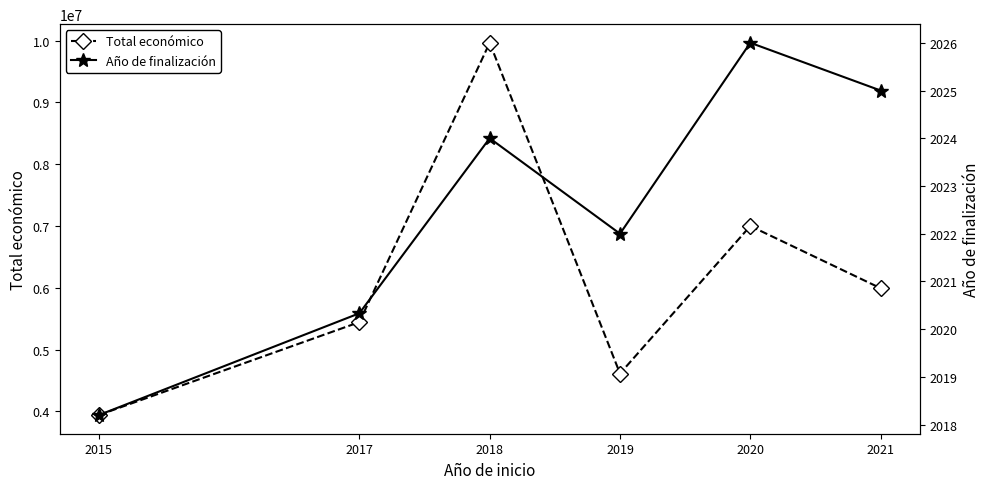

What is the minimum value for Año de finalización?

2018.2